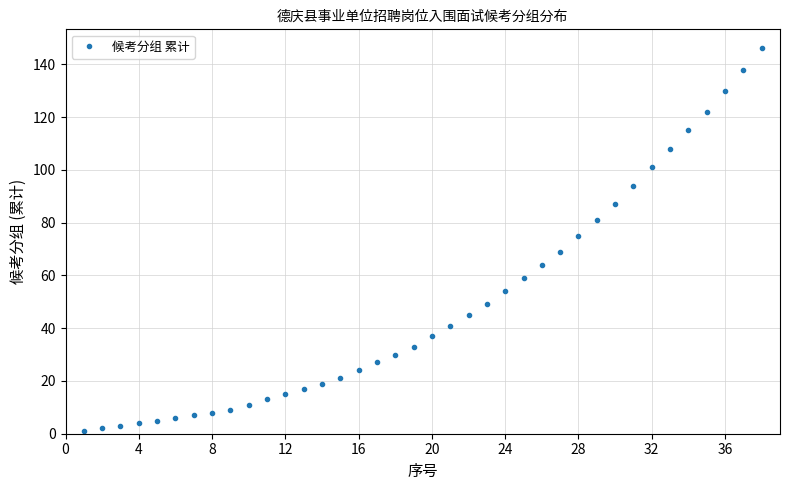

How many lines are shown in the chart?

1